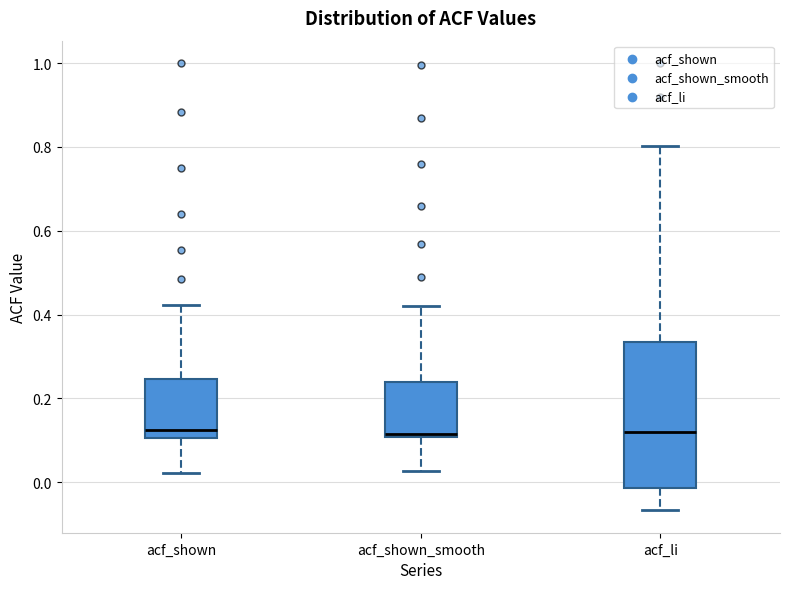

Where does the median line of the box for acf_shown sit on the y-axis? The values are not printed on the chart, so give them approximately, as read against the axis.

0.12